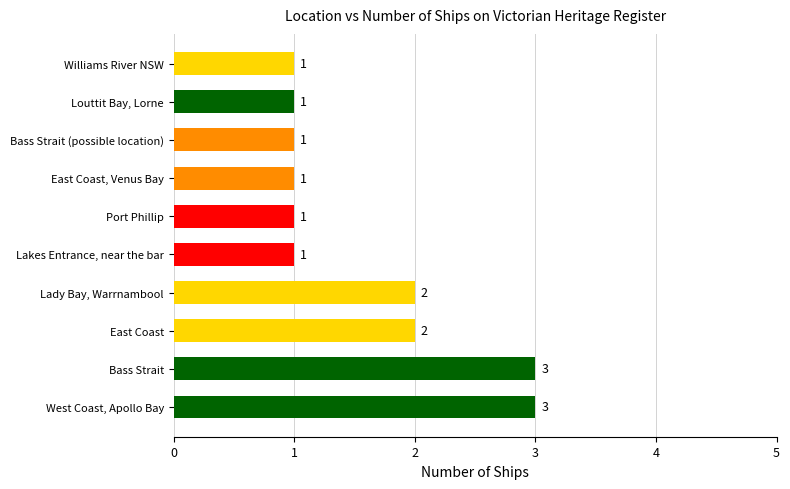

What is the difference between the maximum and minimum values?

2